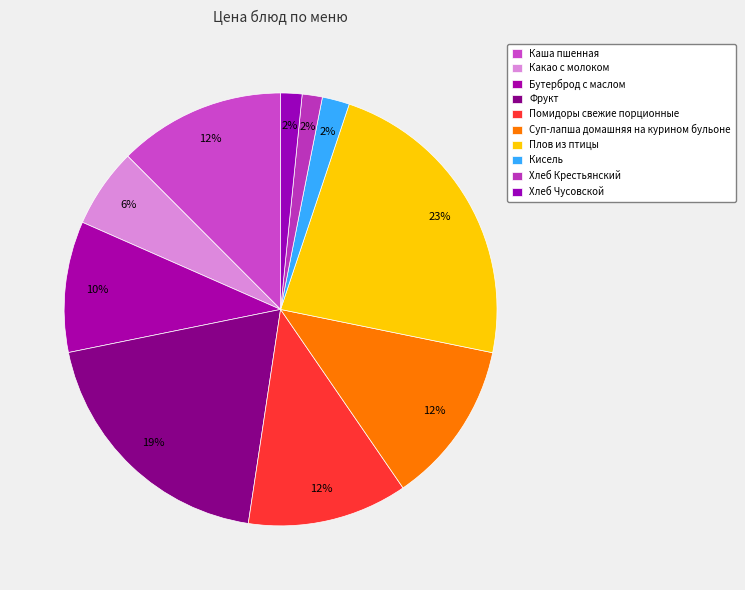

To the nearest percent, what portion does Какао с молоком represent?

6%